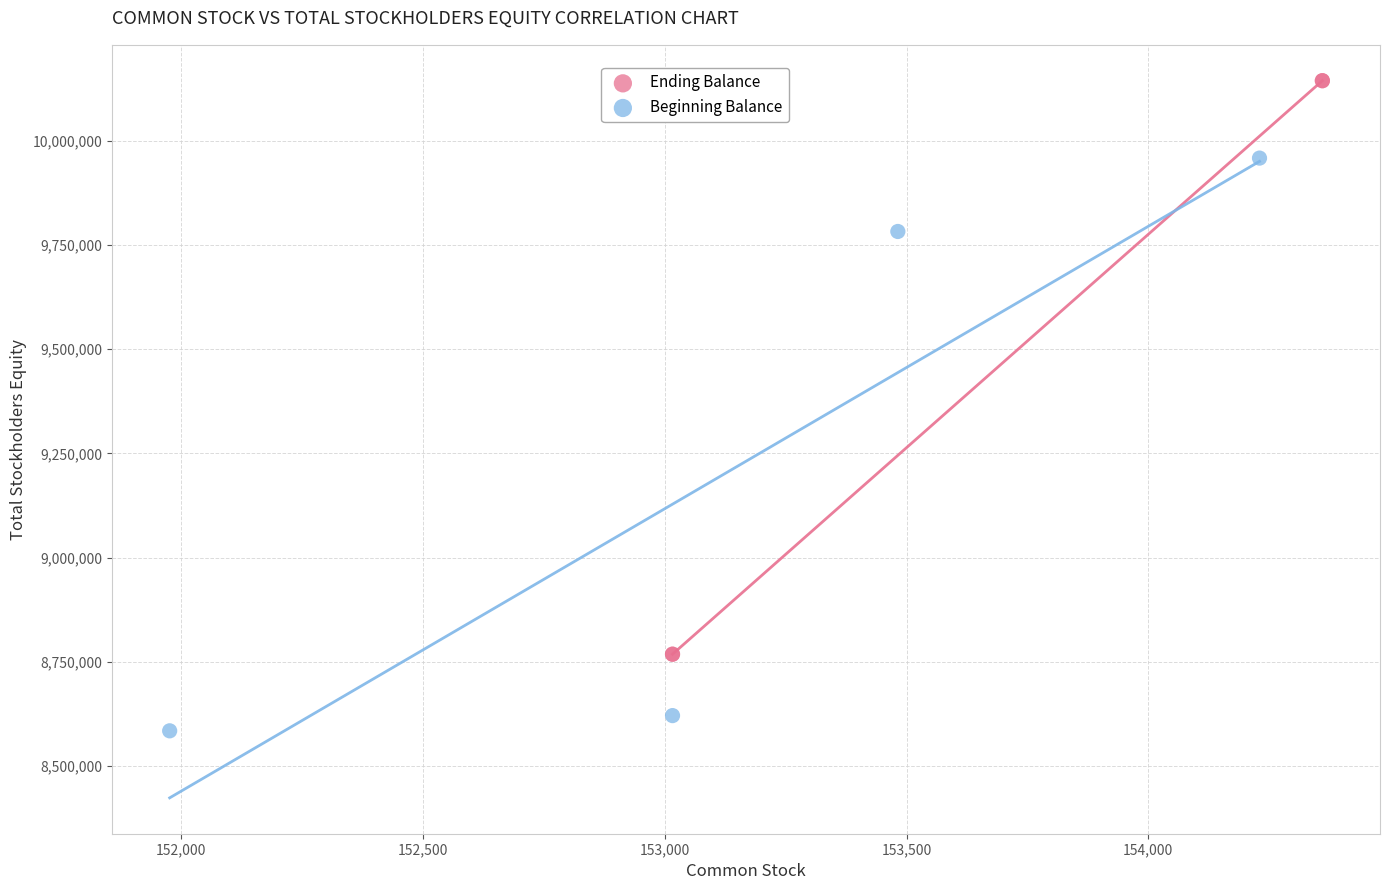

Which series reaches the minimum Y coordinate?

Beginning Balance